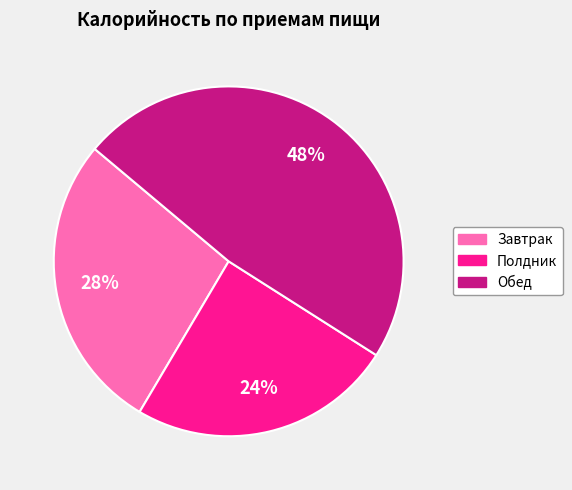

To the nearest percent, what is the difference between the Обед and Завтрак slice percentages?

20%